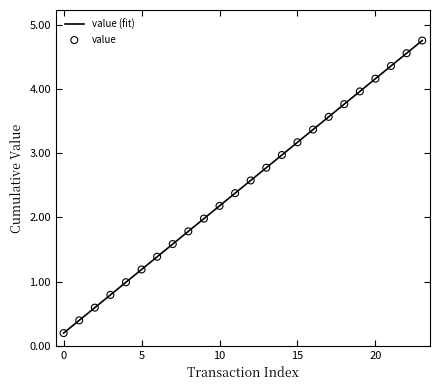

What is the maximum value shown in the chart?

4.8